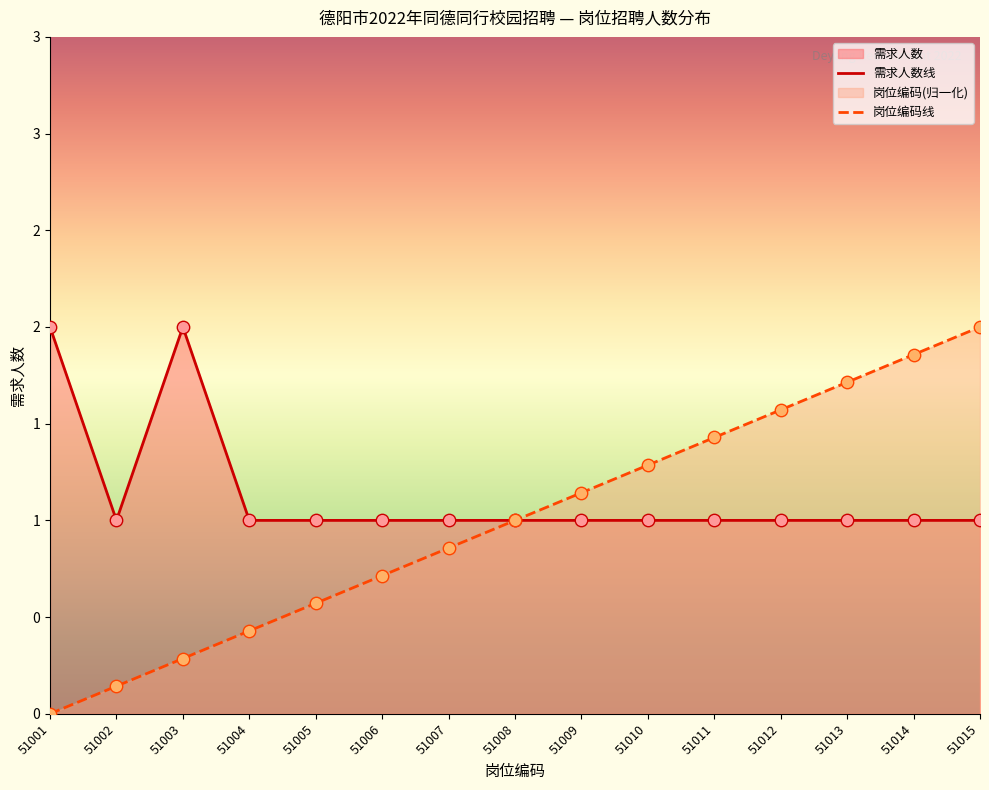

Which series reaches the minimum Y coordinate?

岗位编码线